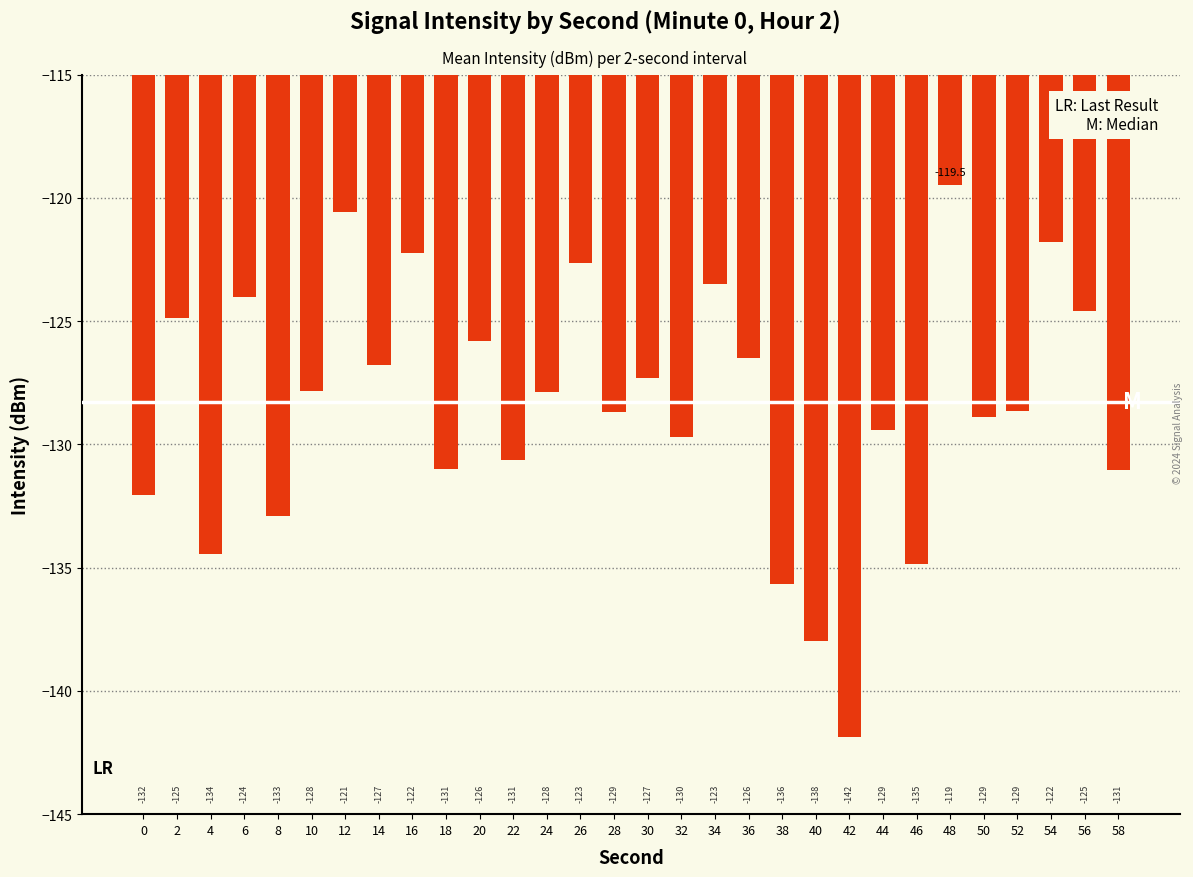

What is the maximum value shown in the chart?

-119.5